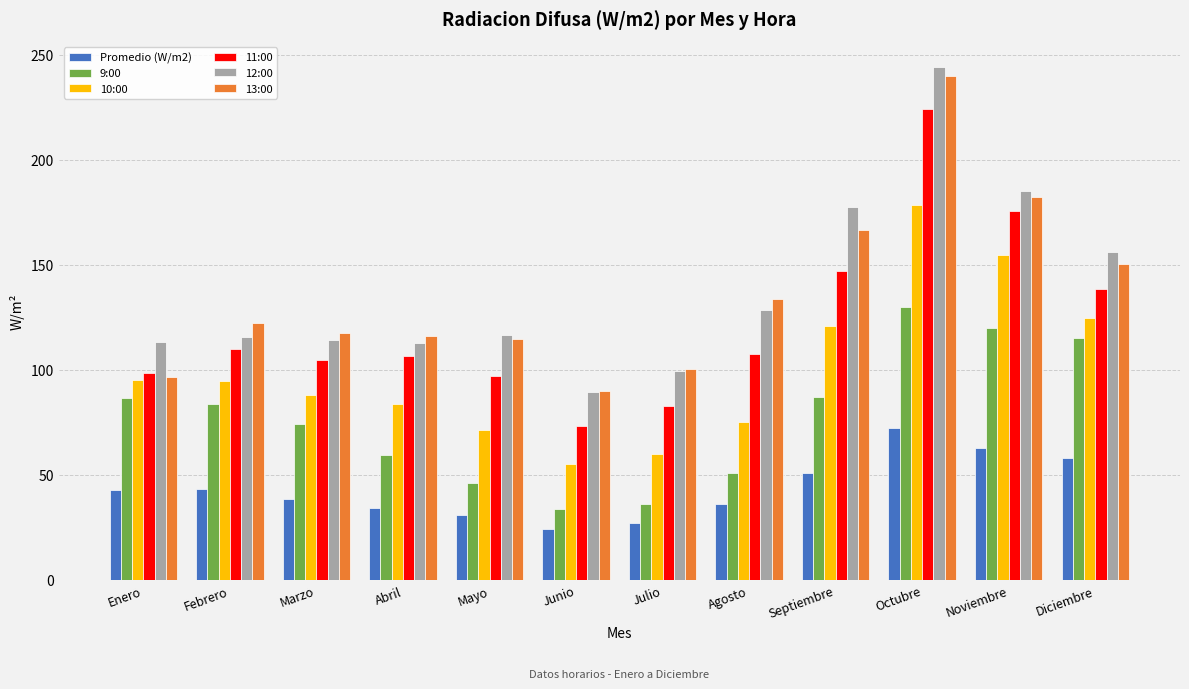

What is the total value across all series at Septiembre?

750.2